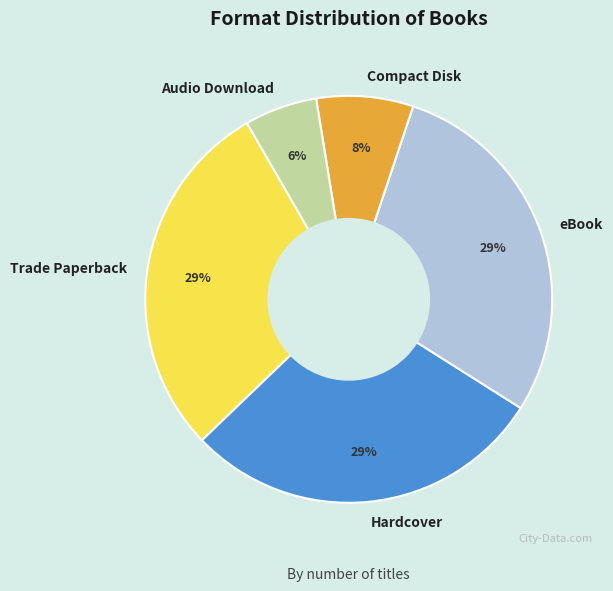

What is the smallest slice in the pie chart?

Audio Download